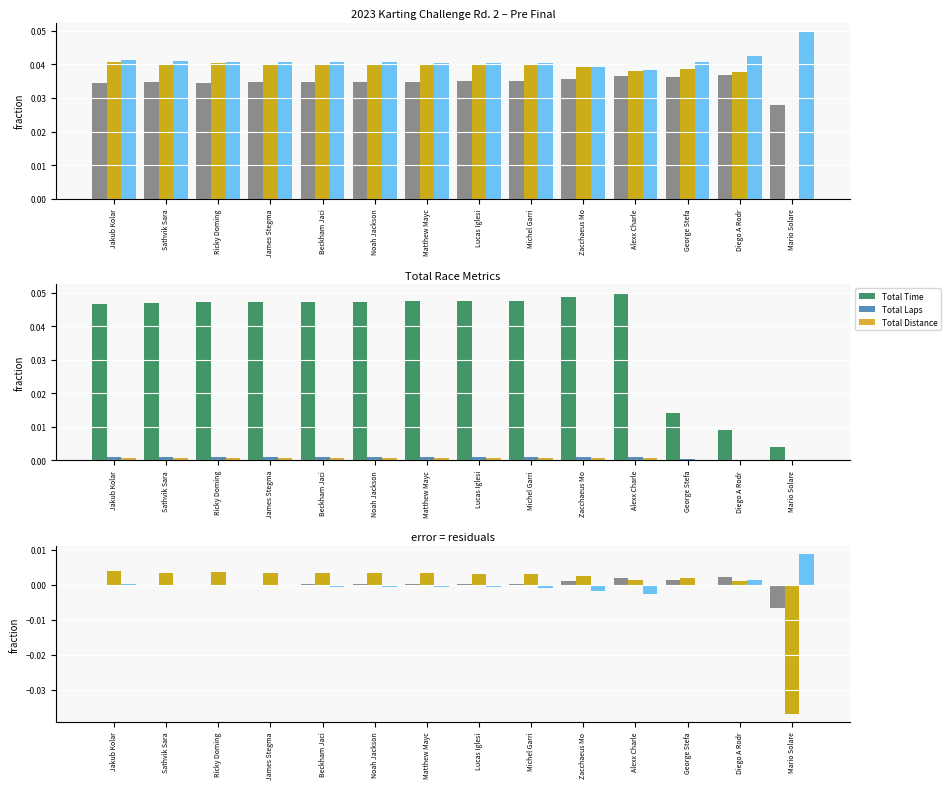

Does the chart contain stacked bars?

No